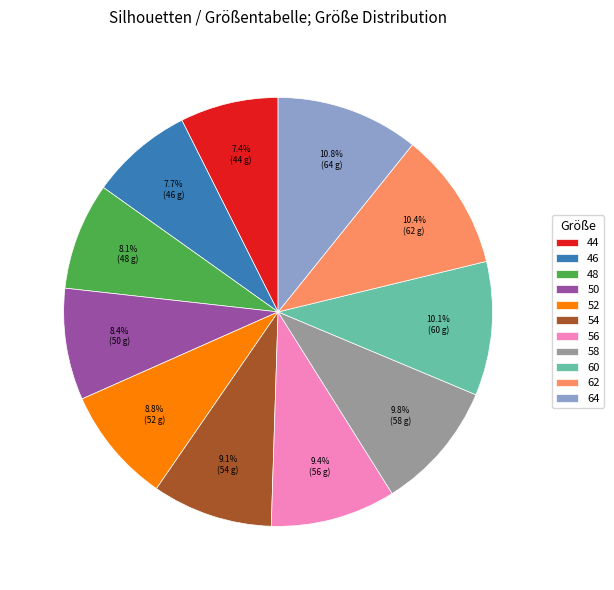

How much of the chart is everything except 58?

90.2%